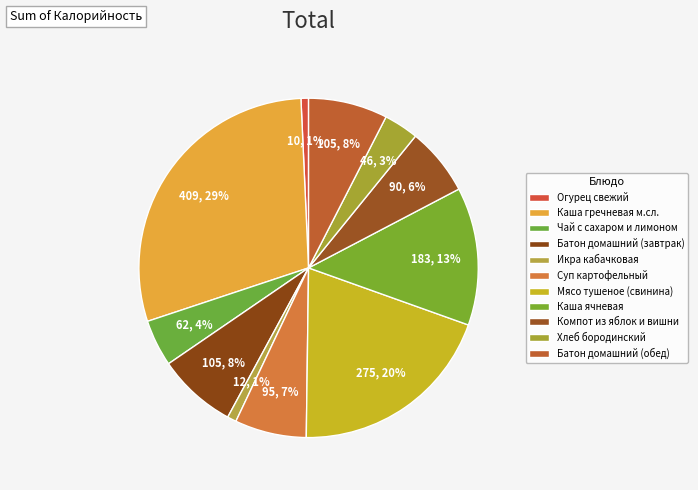

Which slice is the largest?

Каша гречневая м.сл.